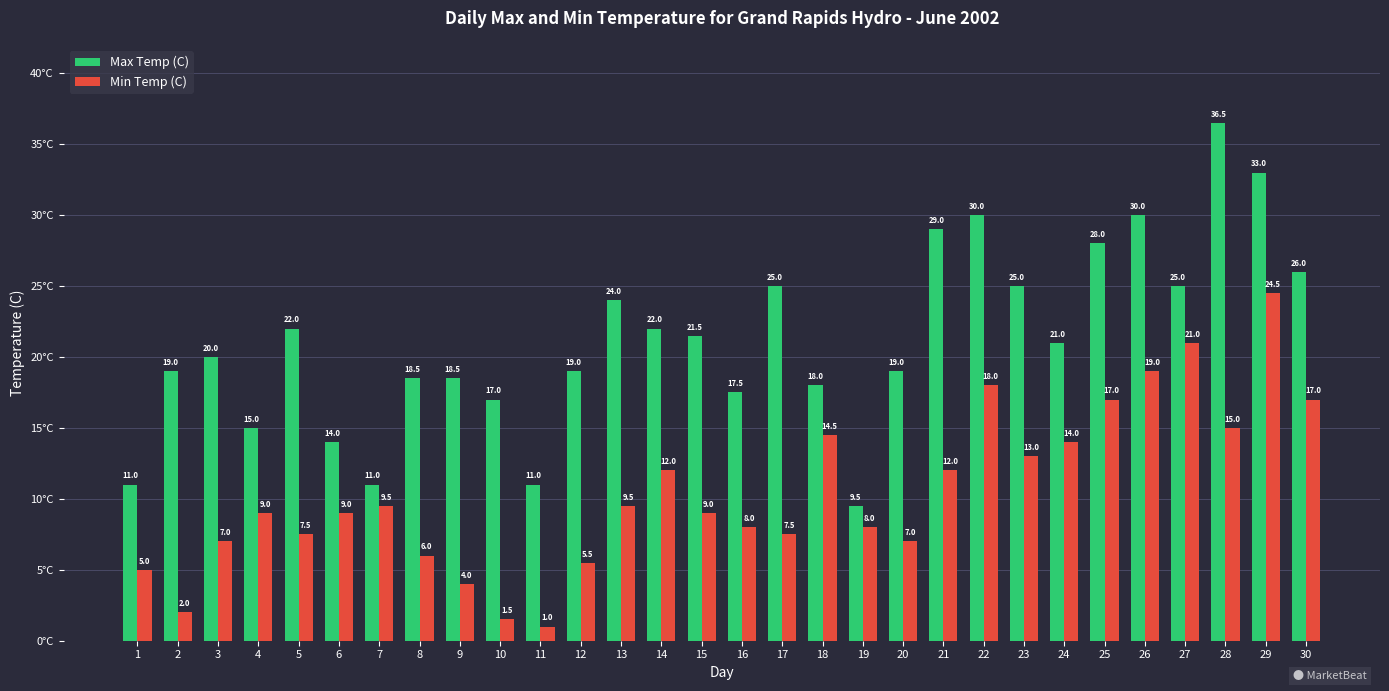

How many bars are there in total?

60